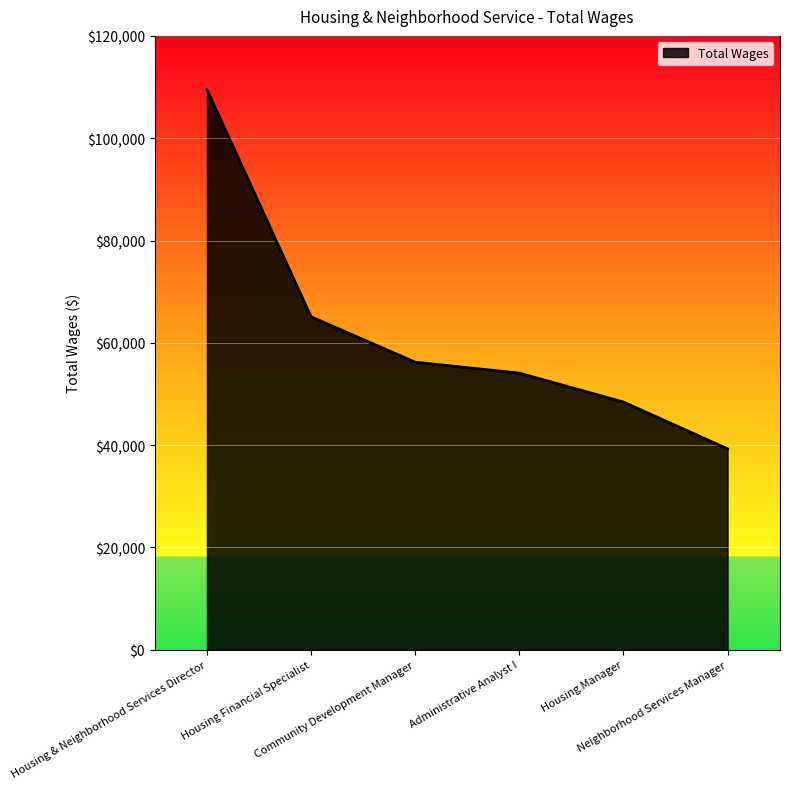

What is the difference between the values at Administrative Analyst I and Housing Manager?

5649